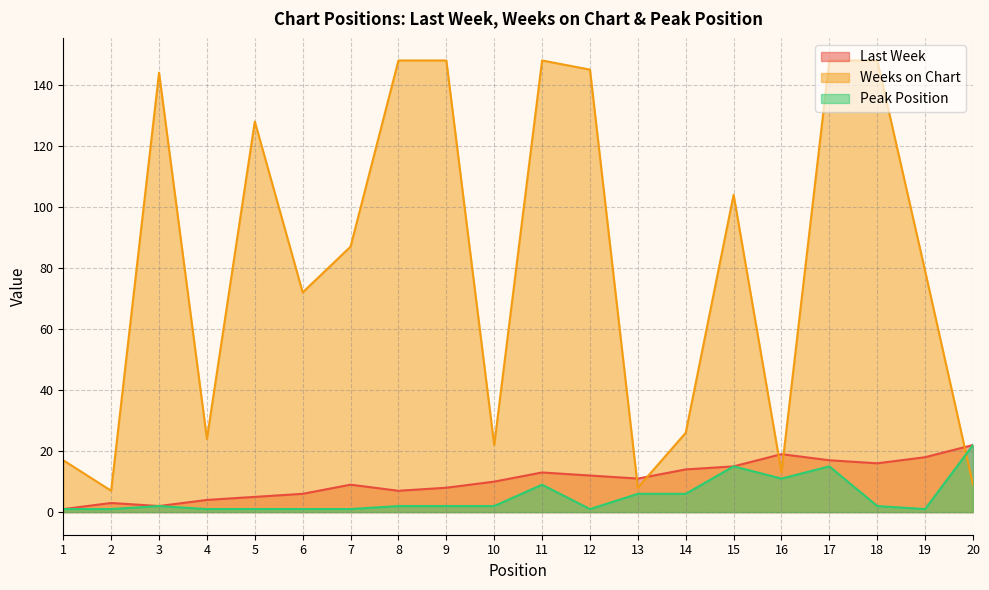

Reading right to left, transcribe all the data shown in this chart.

Last Week: 20=22	19=18	18=16	17=17	16=19	15=15	14=14	13=11	12=12	11=13	10=10	9=8	8=7	7=9	6=6	5=5	4=4	3=2	2=3	1=1
Weeks on Chart: 20=9	19=79	18=148	17=148	16=13	15=104	14=26	13=8	12=145	11=148	10=22	9=148	8=148	7=87	6=72	5=128	4=24	3=144	2=7	1=17
Peak Position: 20=22	19=1	18=2	17=15	16=11	15=15	14=6	13=6	12=1	11=9	10=2	9=2	8=2	7=1	6=1	5=1	4=1	3=2	2=1	1=1